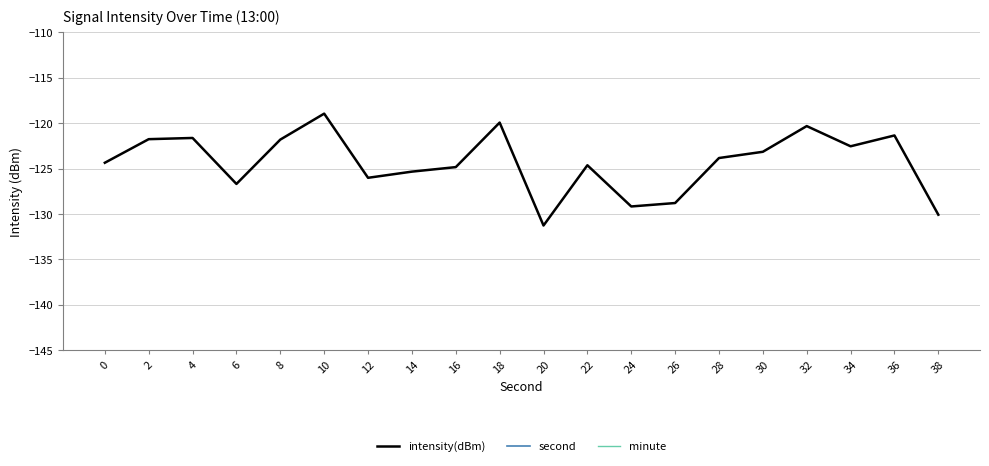

Is this an area chart (filled region under the line)?

No